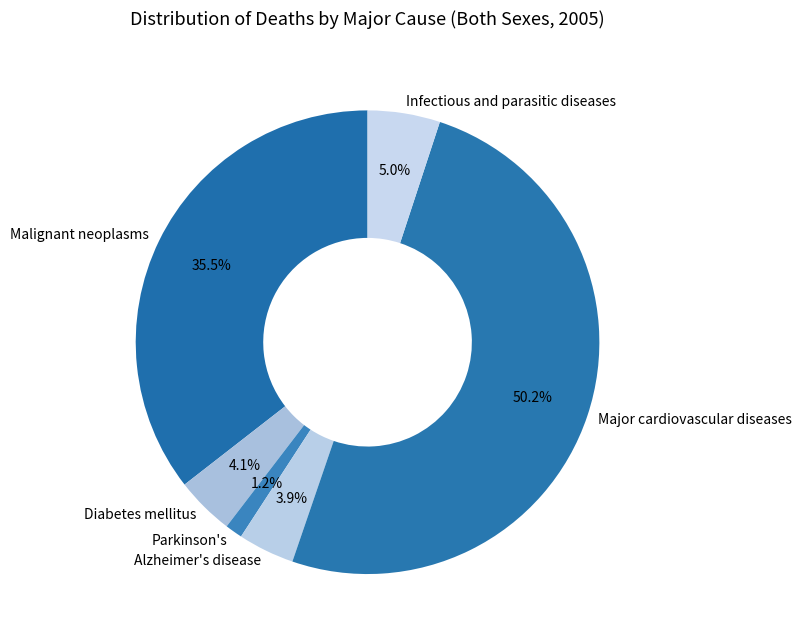

What percentage is NOT represented by Parkinson's?

98.8%